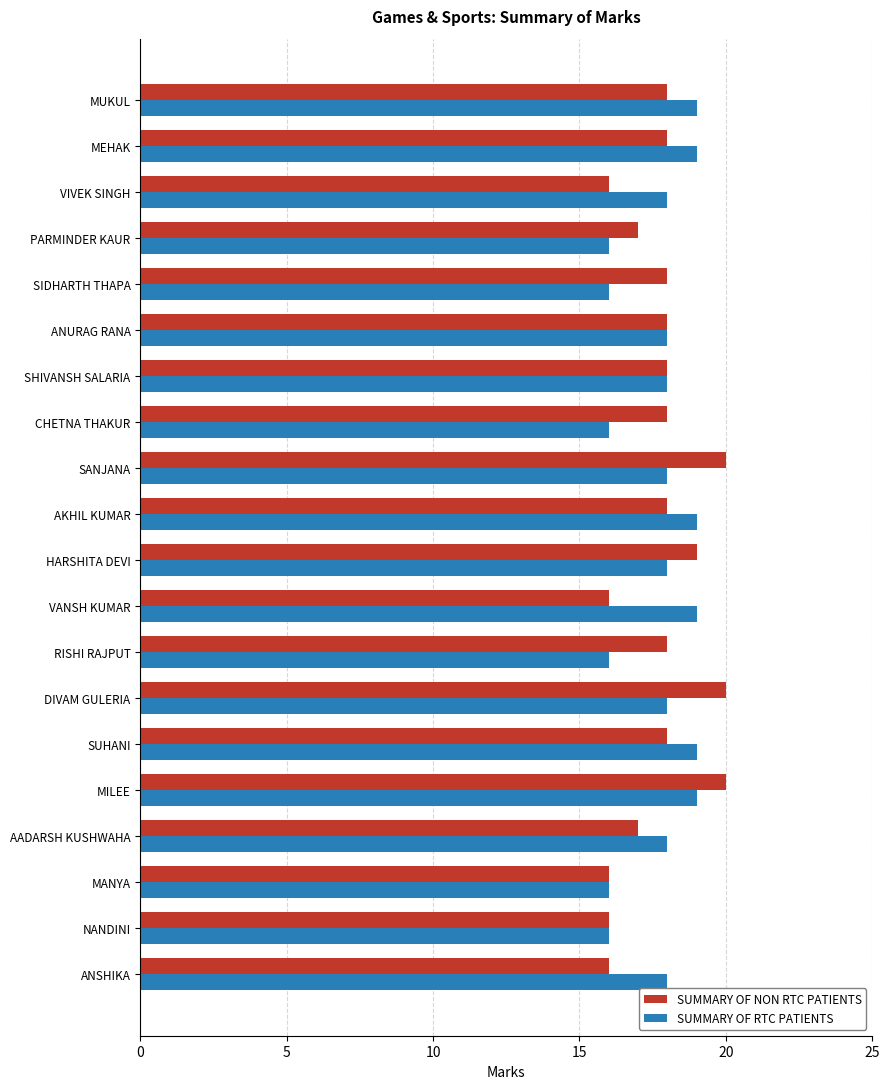

Which series has the largest range (max minus min)?

SUMMARY OF NON RTC PATIENTS